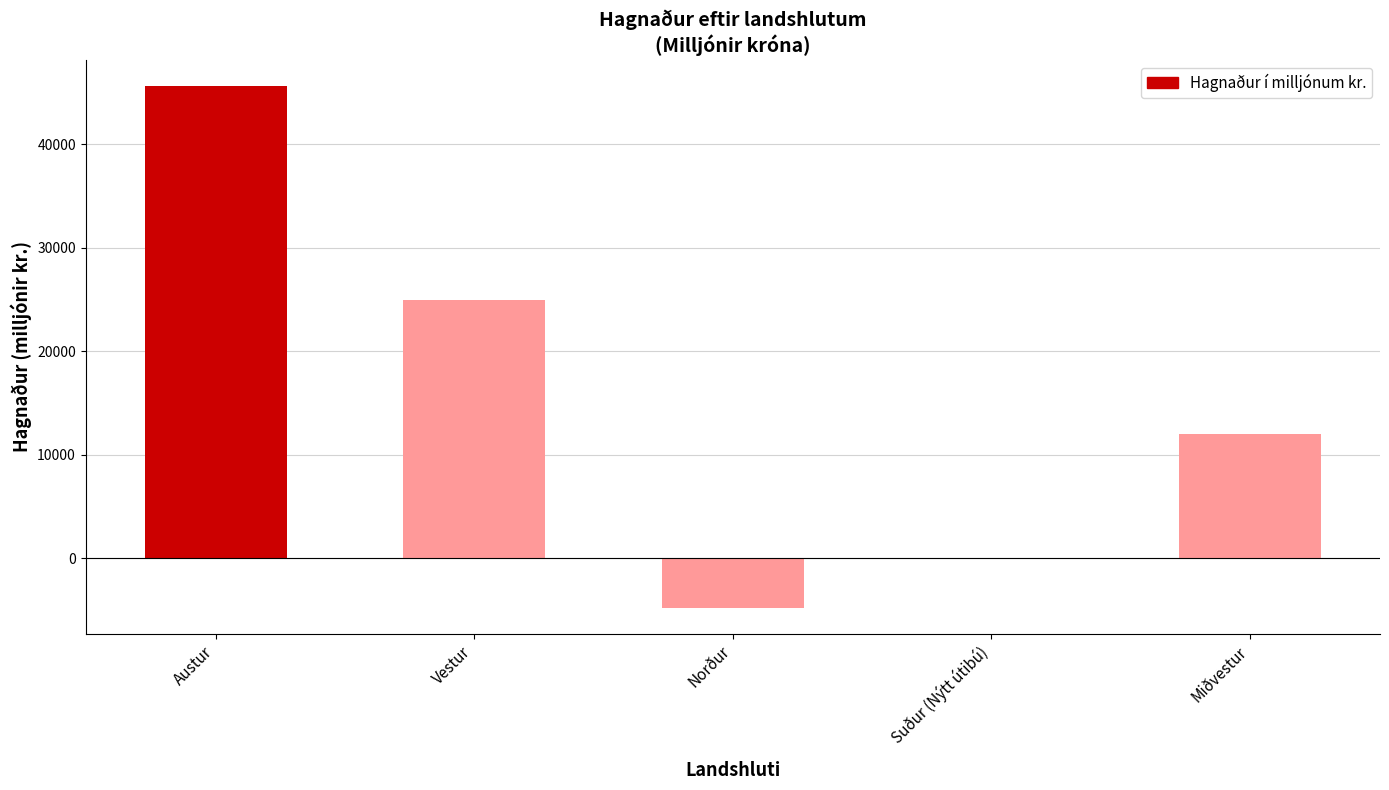

At which category does the chart reach its peak across all series?

Austur